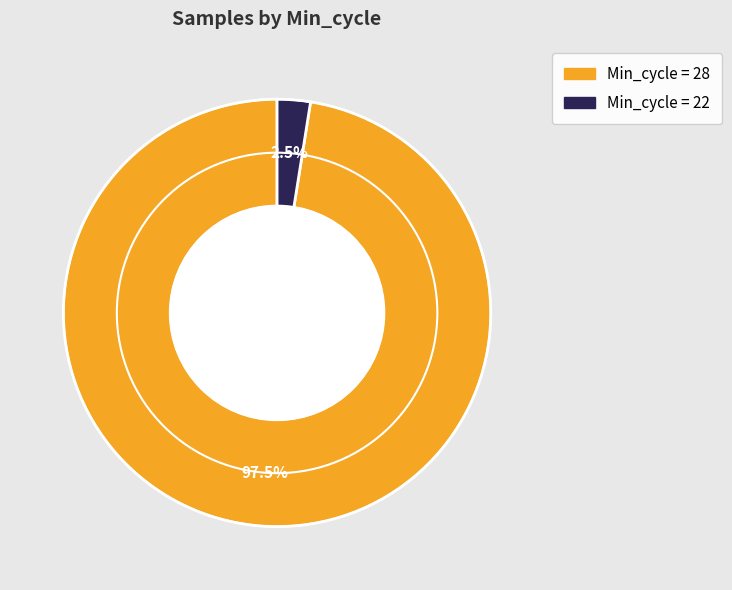

Is there a majority slice in this chart?

Yes